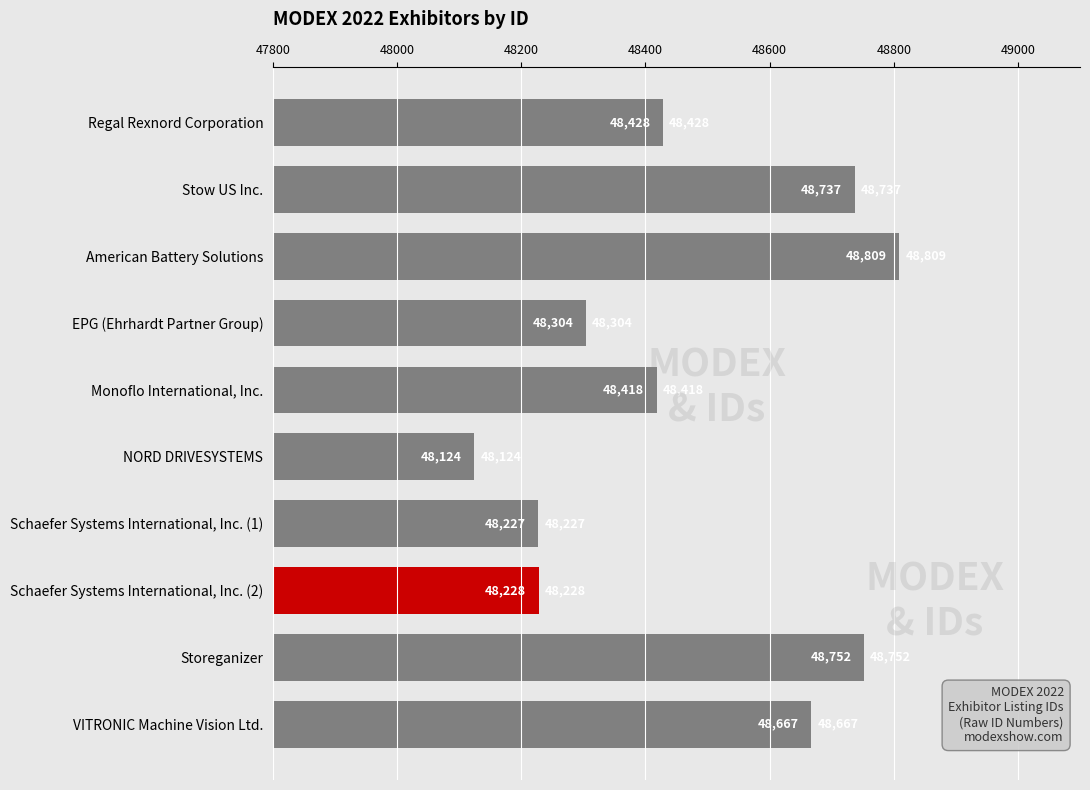

What position from the bottom is Monoflo International, Inc.?

6